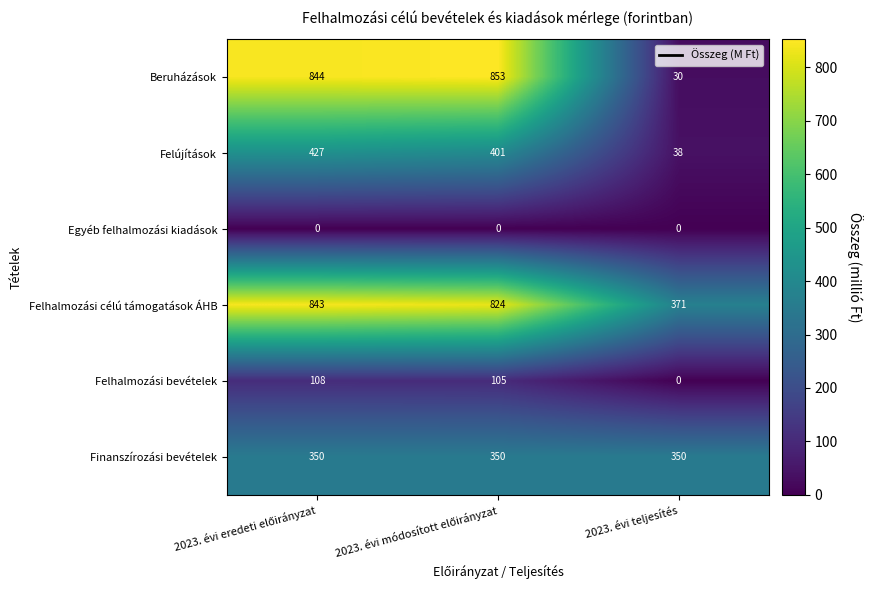

What is the greatest value displayed?

853